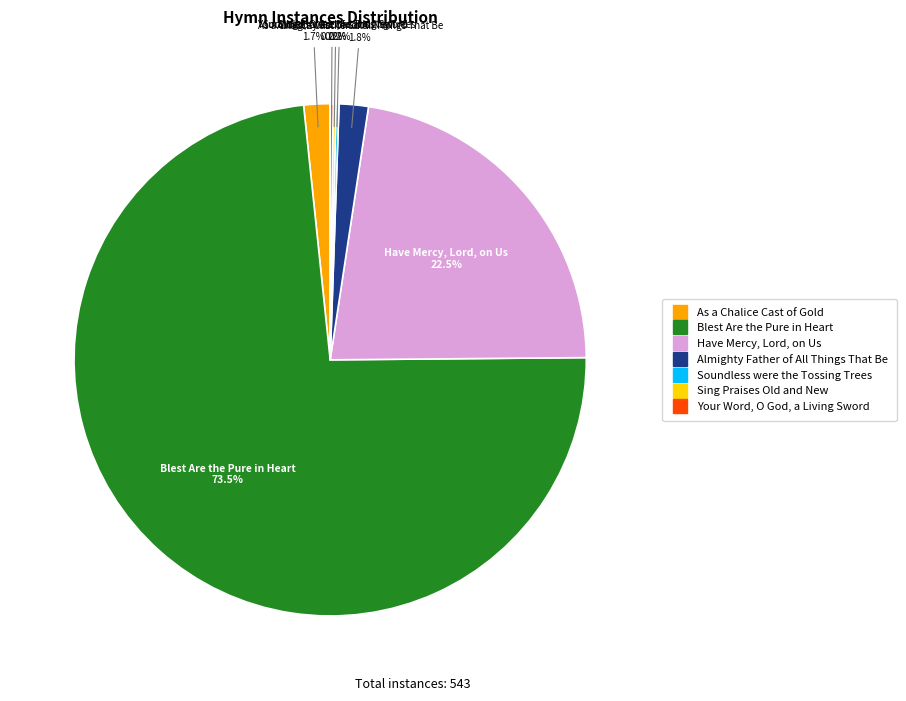

Between Blest Are the Pure in Heart and Almighty Father of All Things That Be, which is larger?

Blest Are the Pure in Heart